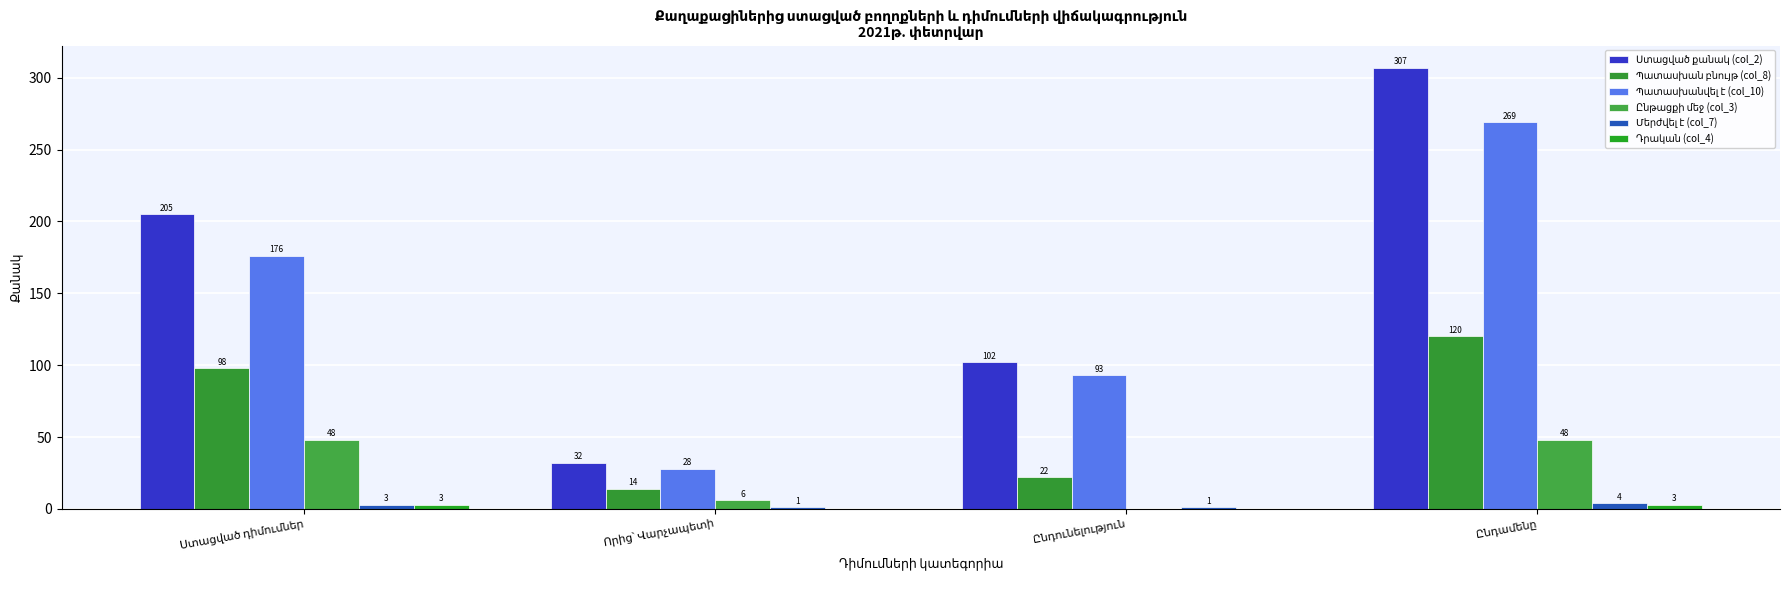

Count the number of data series in this chart.

6